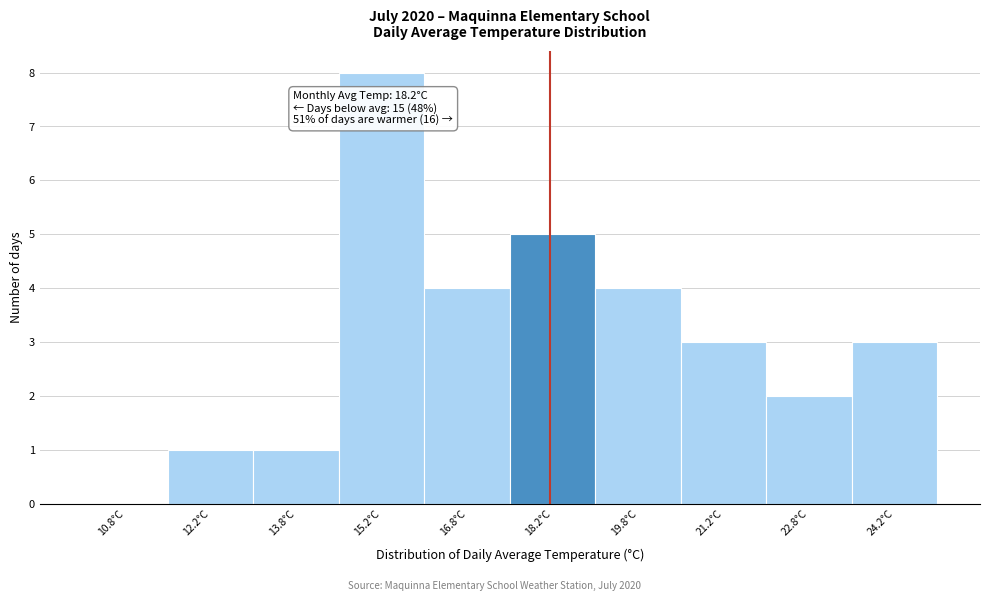

Over which range of the x-axis is the bar tallest?

14.5 to 16.0